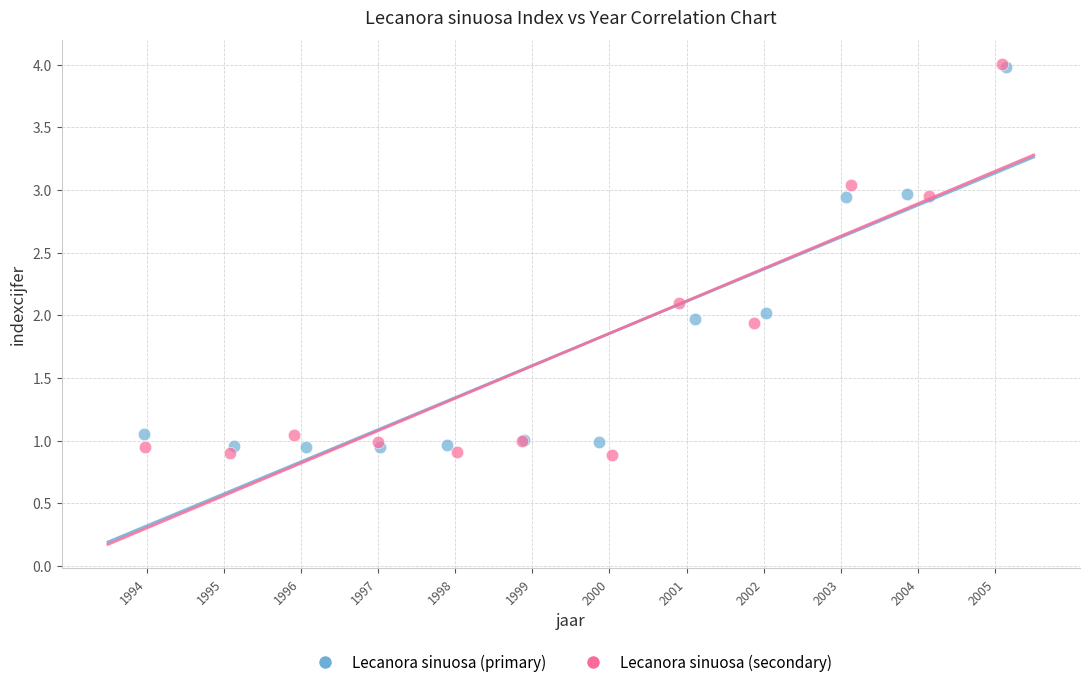

Which series has the widest spread of Y values?

Lecanora sinuosa (secondary)